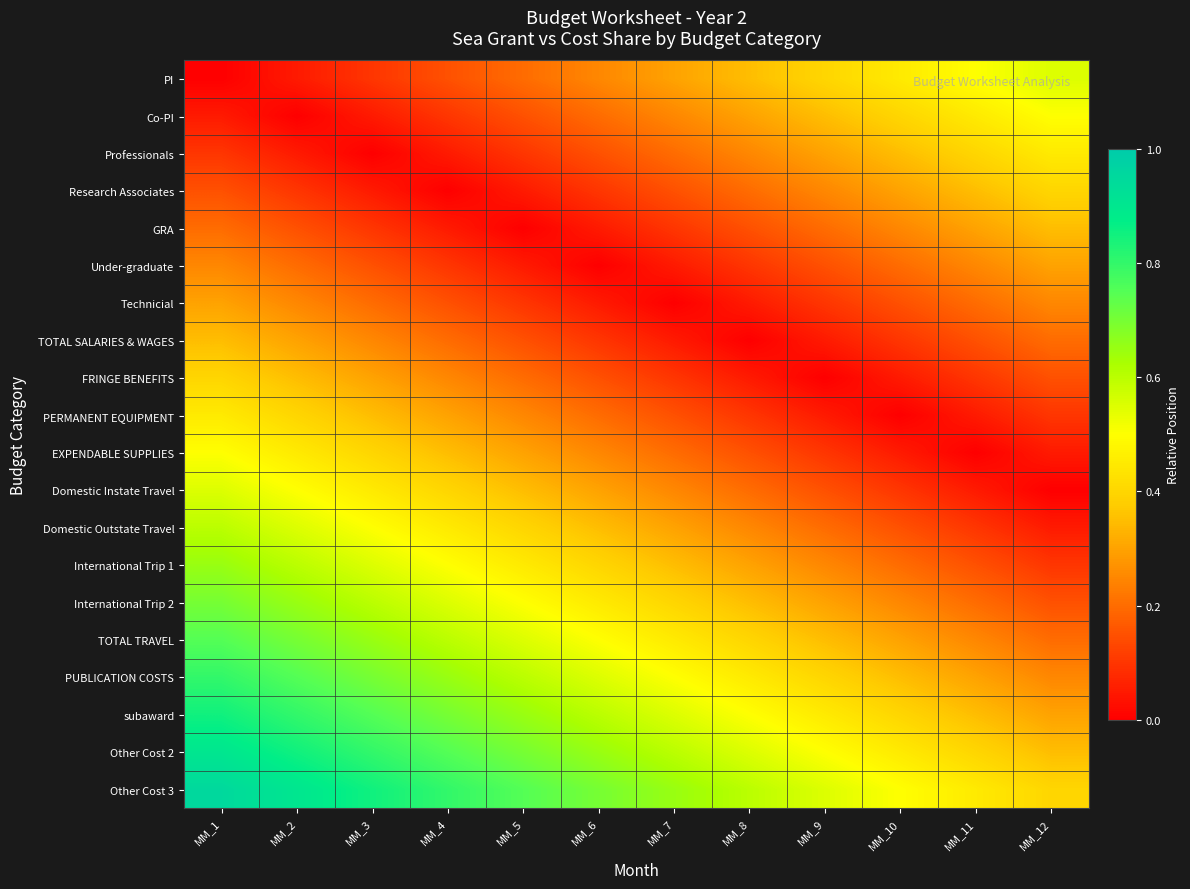

Reading left to right, list all the values displayed in this chart.

PI: MM_1=0.0	MM_2=0.1	MM_3=0.1	MM_4=0.1	MM_5=0.2	MM_6=0.2	MM_7=0.3	MM_8=0.3	MM_9=0.4	MM_10=0.5	MM_11=0.5	MM_12=0.6
Co-PI: MM_1=0.1	MM_2=0.0	MM_3=0.1	MM_4=0.1	MM_5=0.1	MM_6=0.2	MM_7=0.2	MM_8=0.3	MM_9=0.3	MM_10=0.4	MM_11=0.5	MM_12=0.5
Professionals: MM_1=0.1	MM_2=0.1	MM_3=0.0	MM_4=0.1	MM_5=0.1	MM_6=0.1	MM_7=0.2	MM_8=0.2	MM_9=0.3	MM_10=0.3	MM_11=0.4	MM_12=0.5
Research Associates: MM_1=0.1	MM_2=0.1	MM_3=0.1	MM_4=0.0	MM_5=0.1	MM_6=0.1	MM_7=0.1	MM_8=0.2	MM_9=0.2	MM_10=0.3	MM_11=0.3	MM_12=0.4
GRA: MM_1=0.2	MM_2=0.1	MM_3=0.1	MM_4=0.1	MM_5=0.0	MM_6=0.1	MM_7=0.1	MM_8=0.1	MM_9=0.2	MM_10=0.2	MM_11=0.3	MM_12=0.3
Under-graduate: MM_1=0.2	MM_2=0.2	MM_3=0.1	MM_4=0.1	MM_5=0.1	MM_6=0.0	MM_7=0.1	MM_8=0.1	MM_9=0.1	MM_10=0.2	MM_11=0.2	MM_12=0.3
Technicial: MM_1=0.3	MM_2=0.2	MM_3=0.2	MM_4=0.1	MM_5=0.1	MM_6=0.1	MM_7=0.0	MM_8=0.1	MM_9=0.1	MM_10=0.1	MM_11=0.2	MM_12=0.2
TOTAL SALARIES & WAGES: MM_1=0.3	MM_2=0.3	MM_3=0.2	MM_4=0.2	MM_5=0.1	MM_6=0.1	MM_7=0.1	MM_8=0.0	MM_9=0.1	MM_10=0.1	MM_11=0.1	MM_12=0.2
FRINGE BENEFITS: MM_1=0.4	MM_2=0.3	MM_3=0.3	MM_4=0.2	MM_5=0.2	MM_6=0.1	MM_7=0.1	MM_8=0.1	MM_9=0.0	MM_10=0.1	MM_11=0.1	MM_12=0.1
PERMANENT EQUIPMENT: MM_1=0.5	MM_2=0.4	MM_3=0.3	MM_4=0.3	MM_5=0.2	MM_6=0.2	MM_7=0.1	MM_8=0.1	MM_9=0.1	MM_10=0.0	MM_11=0.1	MM_12=0.1
EXPENDABLE SUPPLIES: MM_1=0.5	MM_2=0.5	MM_3=0.4	MM_4=0.3	MM_5=0.3	MM_6=0.2	MM_7=0.2	MM_8=0.1	MM_9=0.1	MM_10=0.1	MM_11=0.0	MM_12=0.1
Domestic Instate Travel: MM_1=0.6	MM_2=0.5	MM_3=0.5	MM_4=0.4	MM_5=0.3	MM_6=0.3	MM_7=0.2	MM_8=0.2	MM_9=0.1	MM_10=0.1	MM_11=0.1	MM_12=0.0
Domestic Outstate Travel: MM_1=0.6	MM_2=0.6	MM_3=0.5	MM_4=0.5	MM_5=0.4	MM_6=0.3	MM_7=0.3	MM_8=0.2	MM_9=0.2	MM_10=0.1	MM_11=0.1	MM_12=0.1
International Trip 1: MM_1=0.7	MM_2=0.6	MM_3=0.6	MM_4=0.5	MM_5=0.5	MM_6=0.4	MM_7=0.3	MM_8=0.3	MM_9=0.2	MM_10=0.2	MM_11=0.1	MM_12=0.1
International Trip 2: MM_1=0.7	MM_2=0.7	MM_3=0.6	MM_4=0.6	MM_5=0.5	MM_6=0.5	MM_7=0.4	MM_8=0.3	MM_9=0.3	MM_10=0.2	MM_11=0.2	MM_12=0.1
TOTAL TRAVEL: MM_1=0.8	MM_2=0.7	MM_3=0.7	MM_4=0.6	MM_5=0.6	MM_6=0.5	MM_7=0.5	MM_8=0.4	MM_9=0.3	MM_10=0.3	MM_11=0.2	MM_12=0.2
PUBLICATION COSTS: MM_1=0.8	MM_2=0.8	MM_3=0.7	MM_4=0.7	MM_5=0.6	MM_6=0.6	MM_7=0.5	MM_8=0.5	MM_9=0.4	MM_10=0.3	MM_11=0.3	MM_12=0.2
subaward: MM_1=0.8	MM_2=0.8	MM_3=0.8	MM_4=0.7	MM_5=0.7	MM_6=0.6	MM_7=0.6	MM_8=0.5	MM_9=0.5	MM_10=0.4	MM_11=0.3	MM_12=0.3
Other Cost 2: MM_1=0.9	MM_2=0.8	MM_3=0.8	MM_4=0.8	MM_5=0.7	MM_6=0.7	MM_7=0.6	MM_8=0.6	MM_9=0.5	MM_10=0.5	MM_11=0.4	MM_12=0.3
Other Cost 3: MM_1=0.9	MM_2=0.9	MM_3=0.8	MM_4=0.8	MM_5=0.8	MM_6=0.7	MM_7=0.7	MM_8=0.6	MM_9=0.6	MM_10=0.5	MM_11=0.5	MM_12=0.4